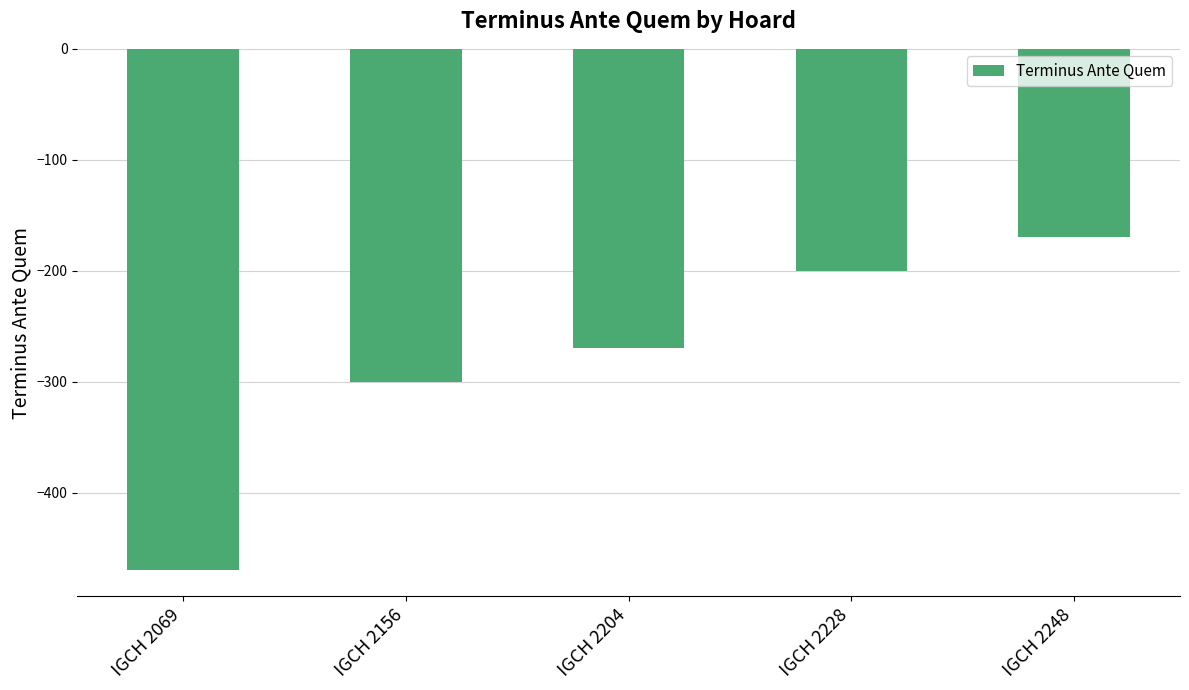

How many bars are there in total?

5